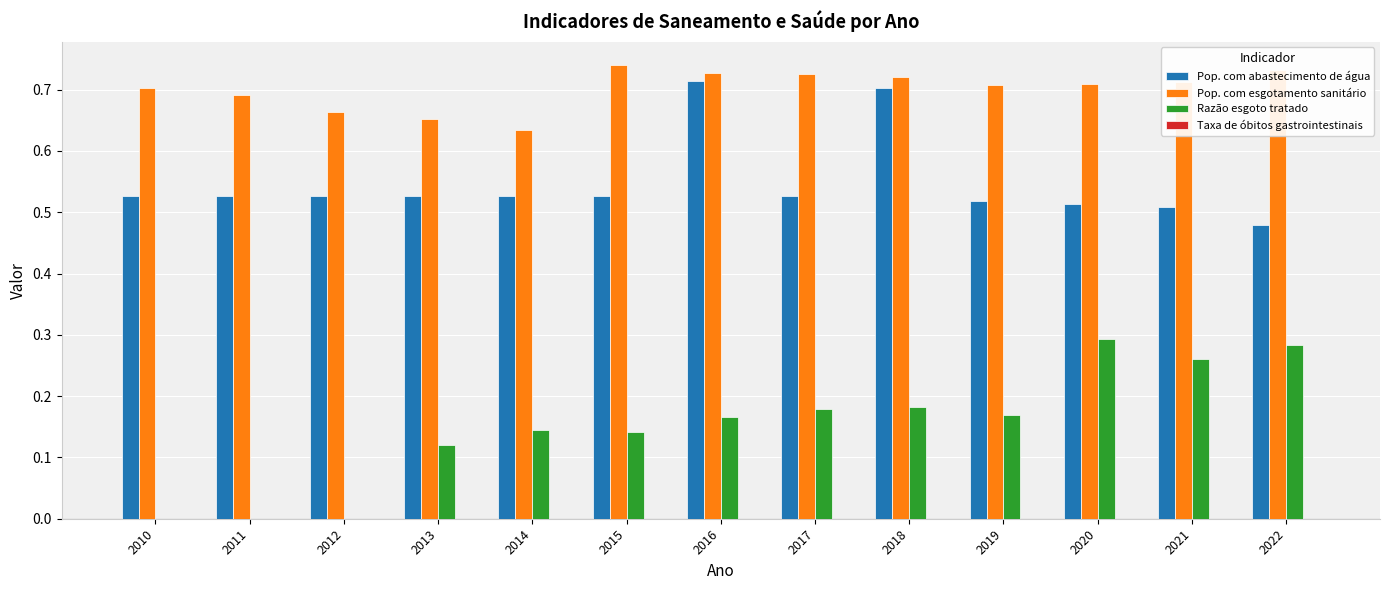

Which series has the largest total across all categories?

Pop. com esgotamento sanitário